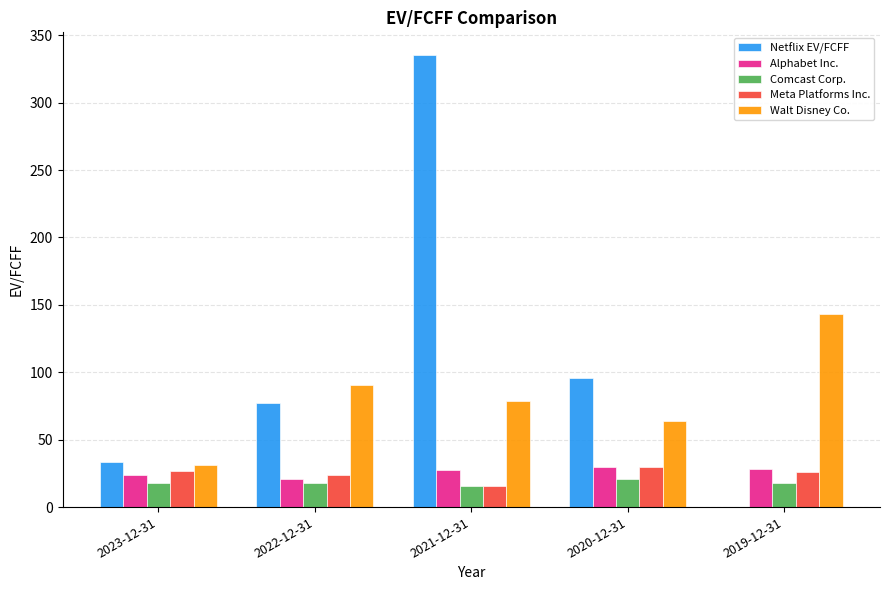

True or false: Comcast Corp. has a value of 33.1 at 2020-12-31.

False